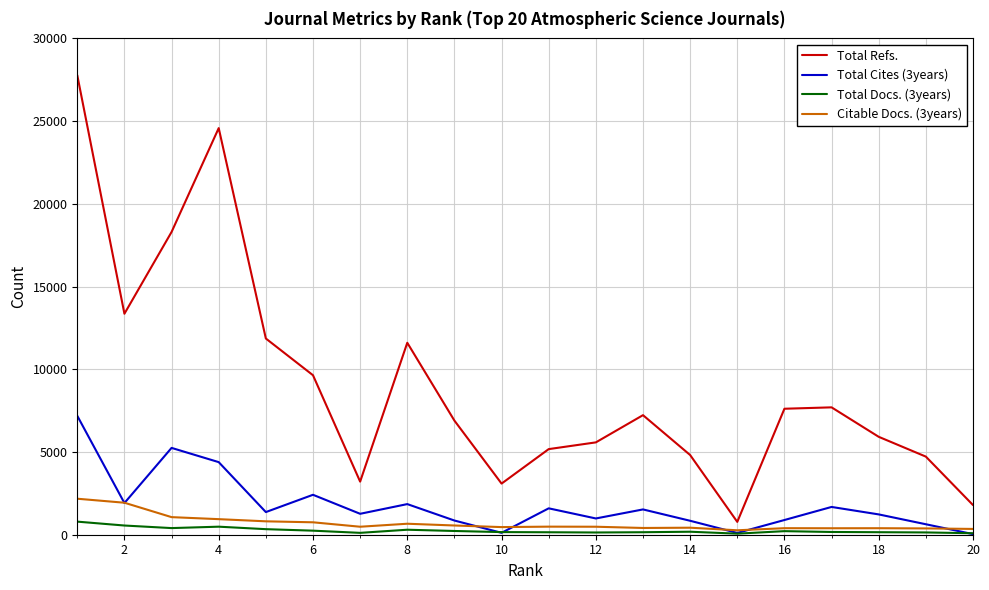

Which series has the largest total across all categories?

Total Refs.